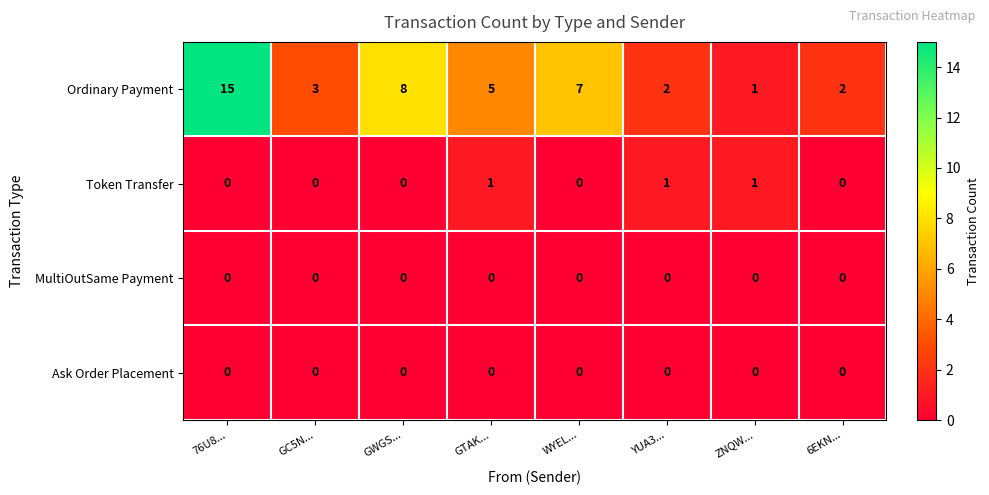

At how many categories does at least one series exceed 11?

1